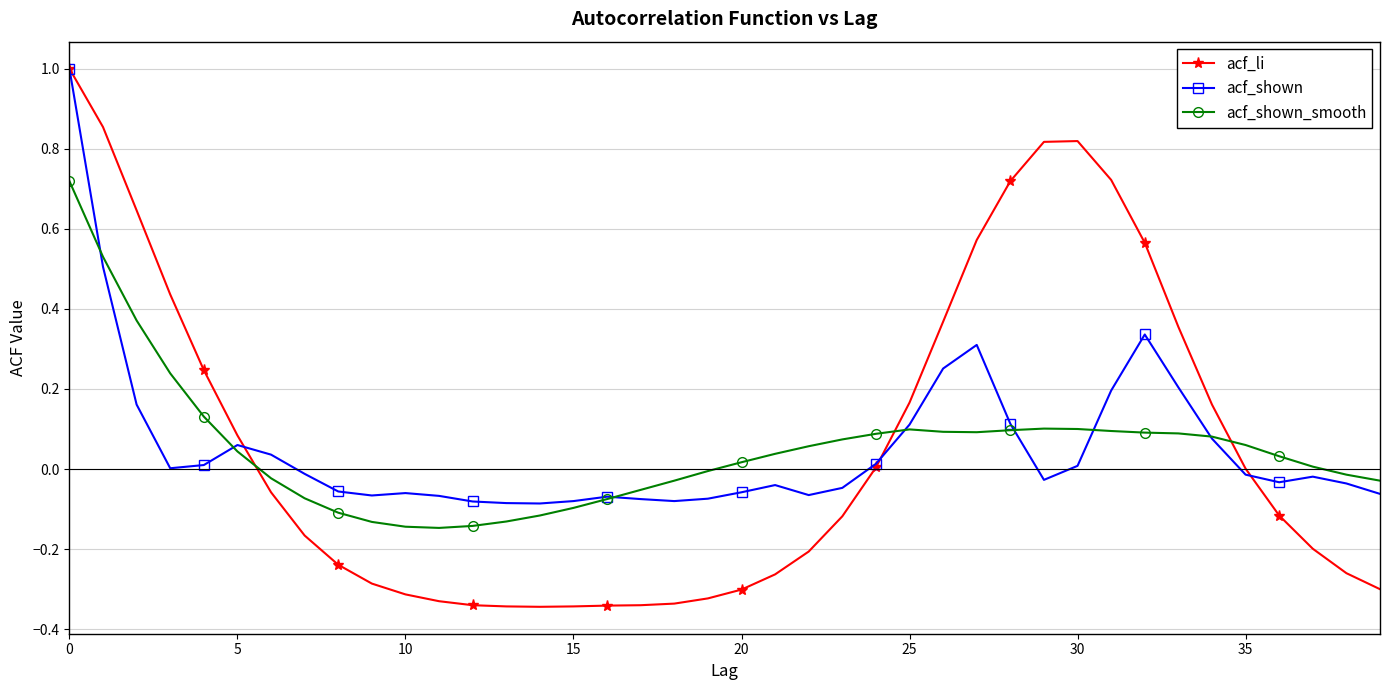

Which series has the widest spread of values?

acf_li